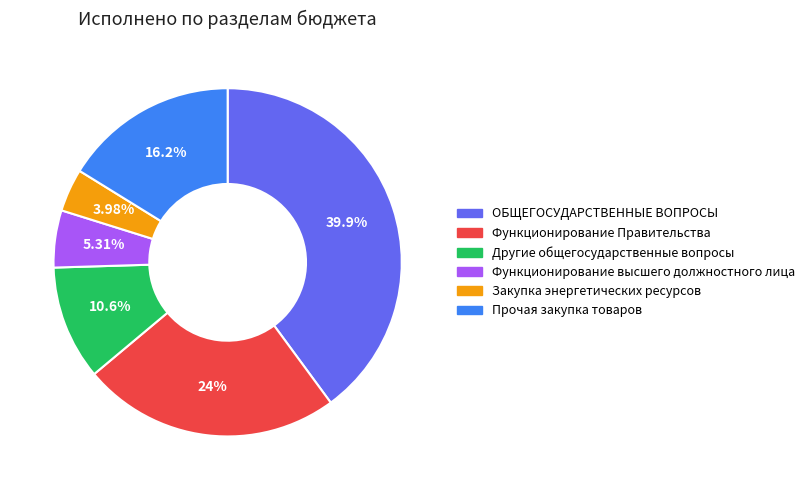

To the nearest percent, what is the combined percentage of Другие общегосударственные вопросы and ОБЩЕГОСУДАРСТВЕННЫЕ ВОПРОСЫ?

51%